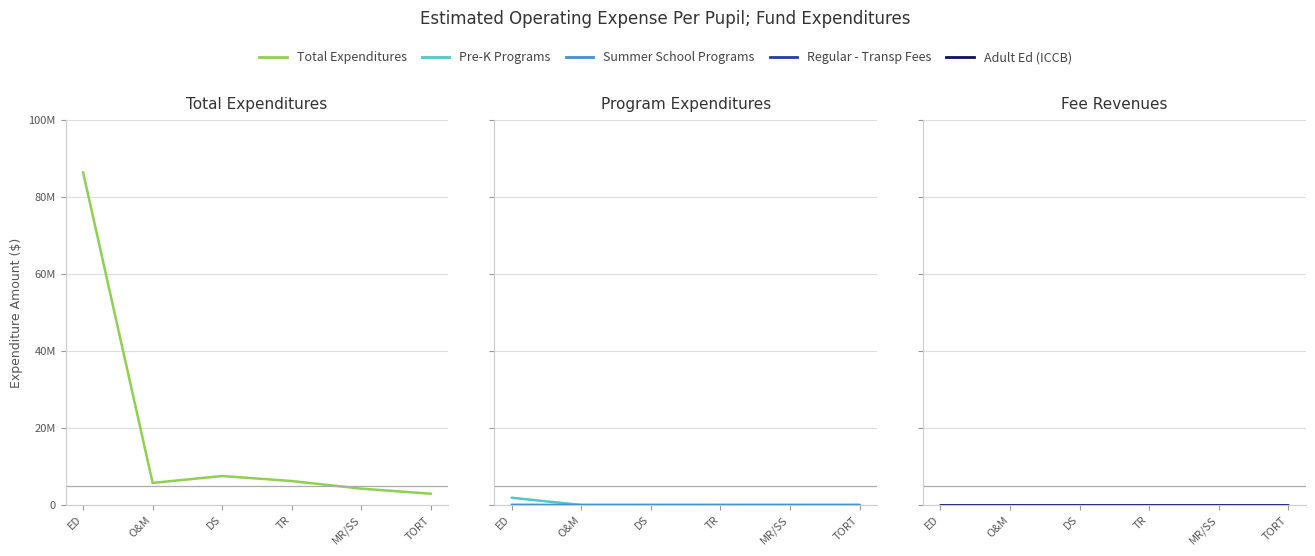

Which series has the largest range (max minus min)?

Total Expenditures